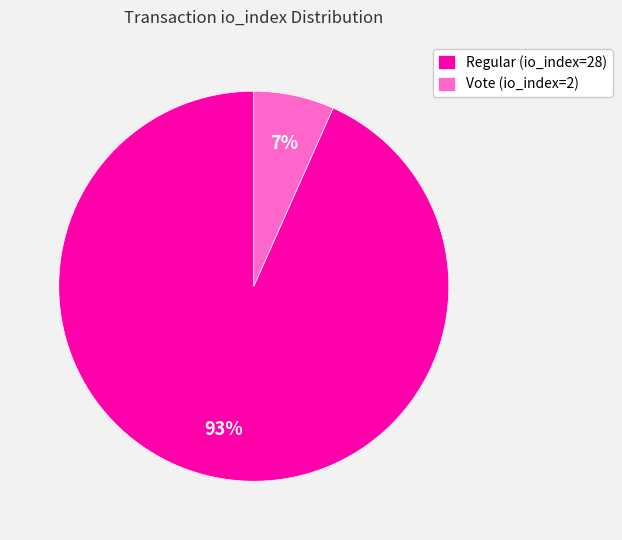

To the nearest percent, what is the average slice percentage?

50%